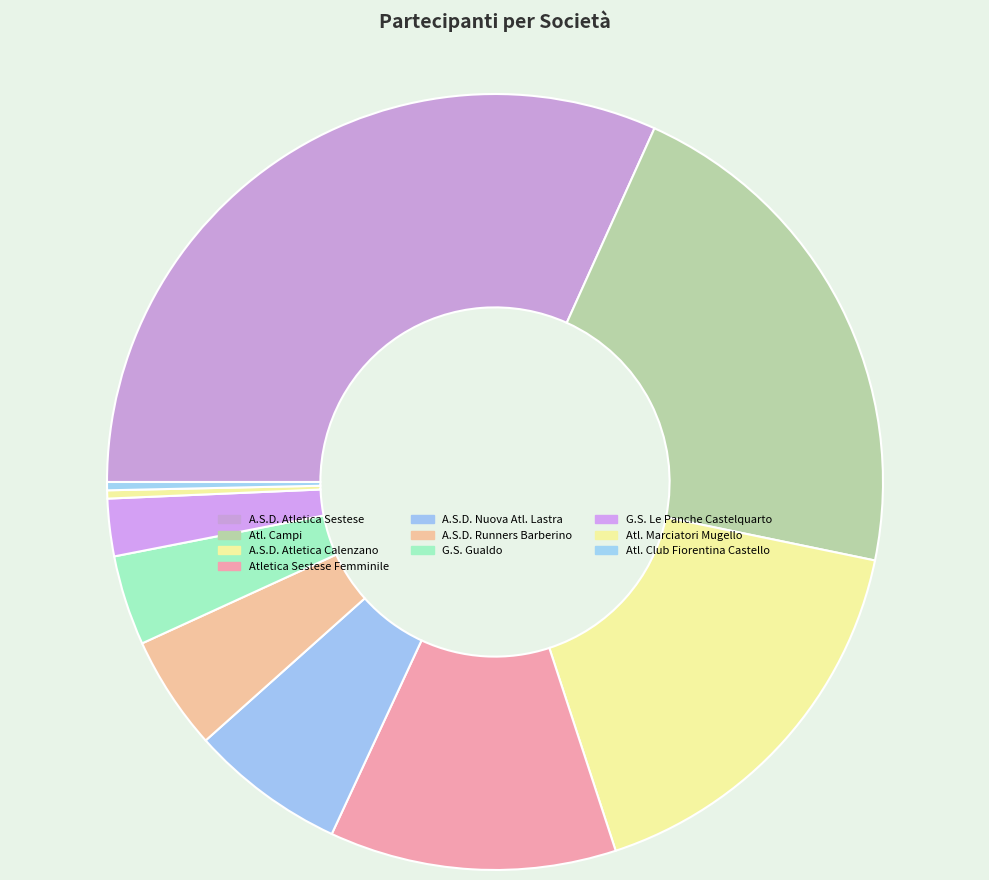

How many slices are in this pie chart?

10